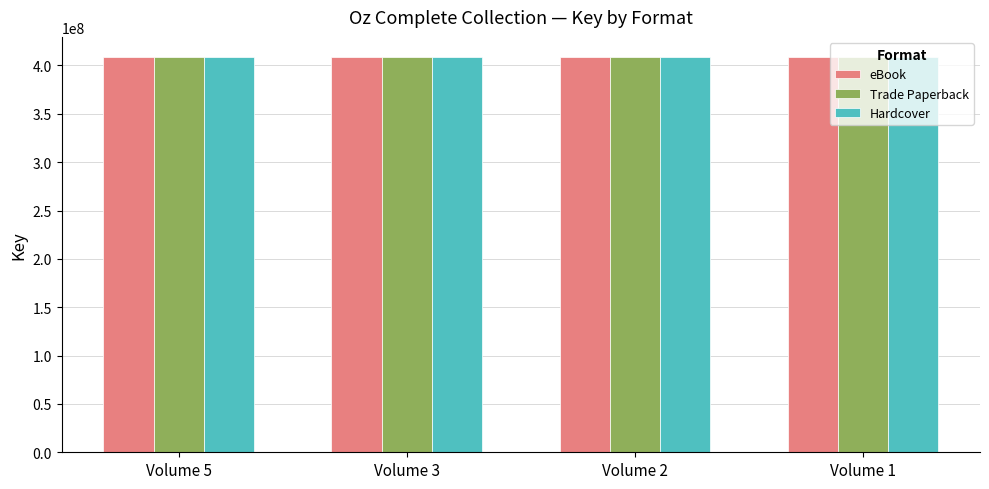

What is the difference between the maximum and second lowest values in the Hardcover series?

2990